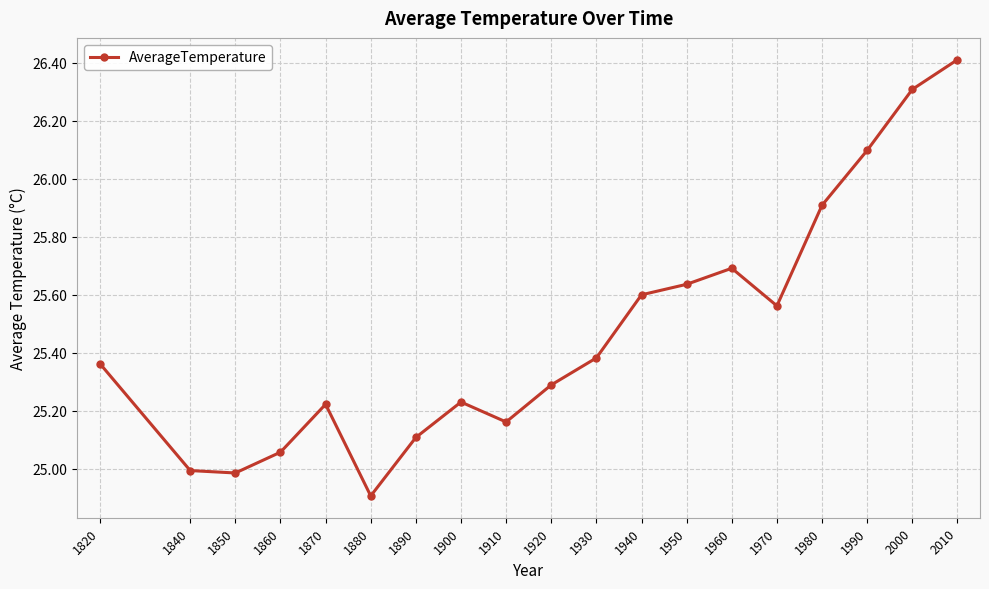

How many lines are shown in the chart?

1